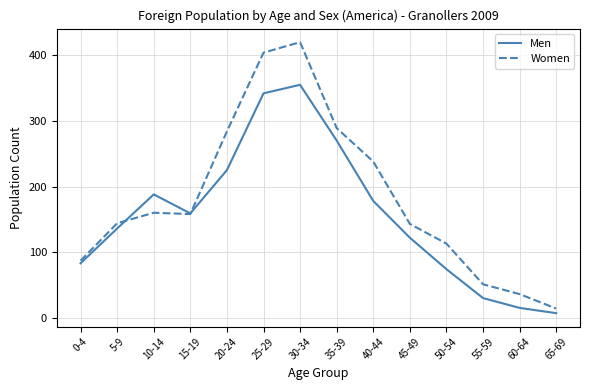

What is the difference between the maximum and minimum values in the Men series?

348